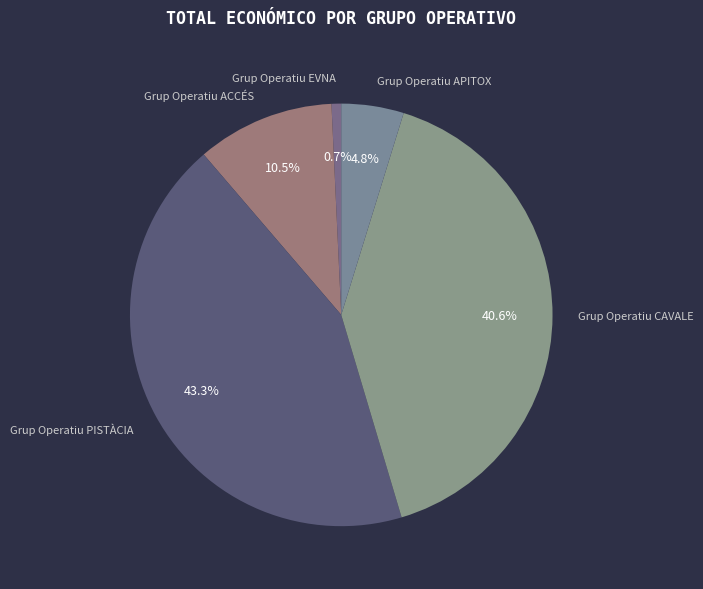

To the nearest percent, what portion does Grup Operatiu EVNA represent?

1%